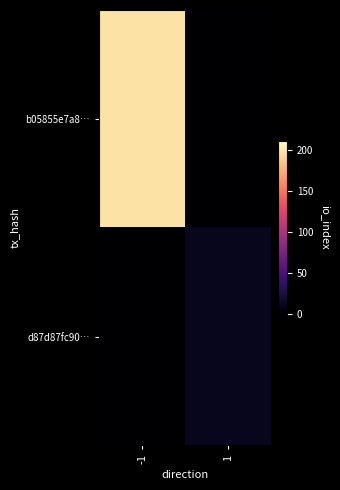

What is the total value across all series at -1?

198